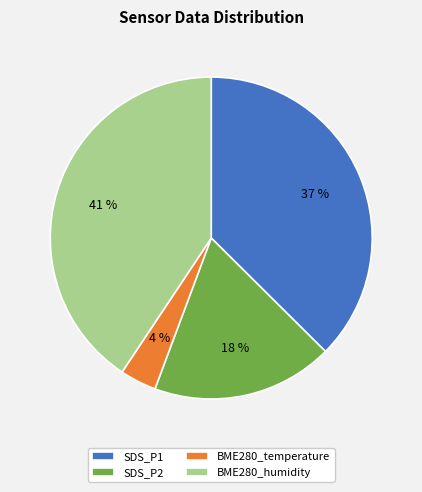

Is there any slice that represents more than half of the pie?

No